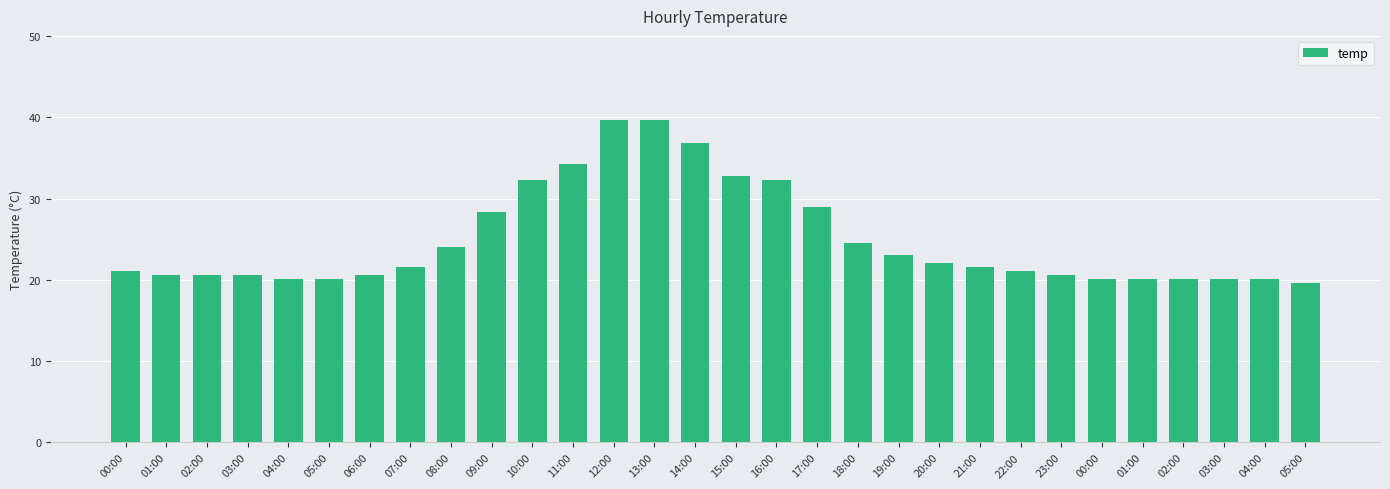

Rank the categories by value from lowest to highest.

05:00, 04:00, 05:00, 00:00, 01:00, 02:00, 03:00, 04:00, 01:00, 02:00, 03:00, 06:00, 23:00, 00:00, 22:00, 07:00, 21:00, 20:00, 19:00, 08:00, 18:00, 09:00, 17:00, 10:00, 16:00, 15:00, 11:00, 14:00, 12:00, 13:00